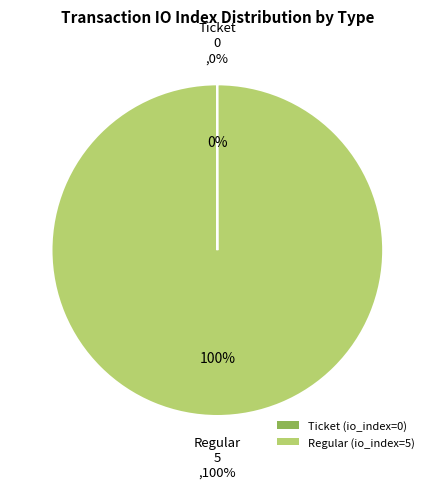

What is the largest slice in the pie chart?

Regular